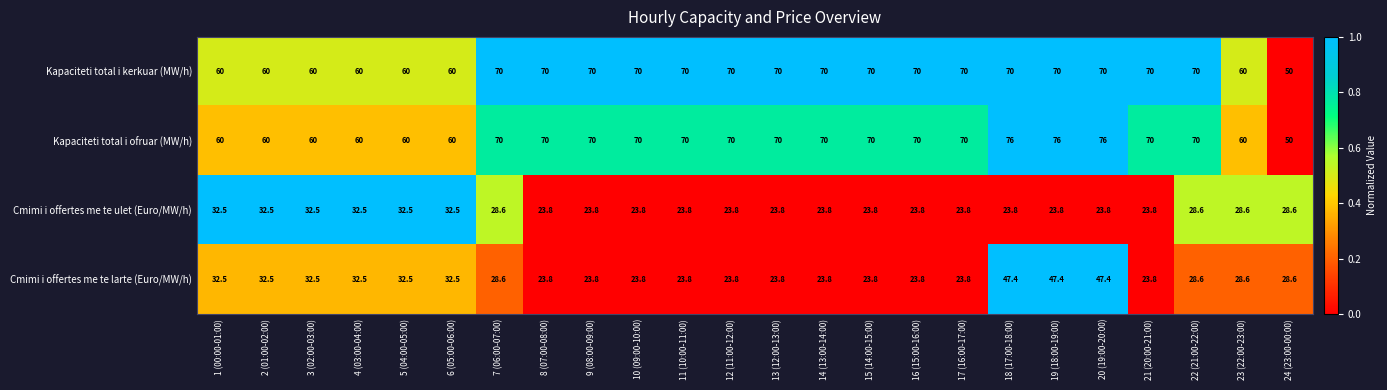

Which series has the widest spread of values?

Kapaciteti total i ofruar (MW/h)